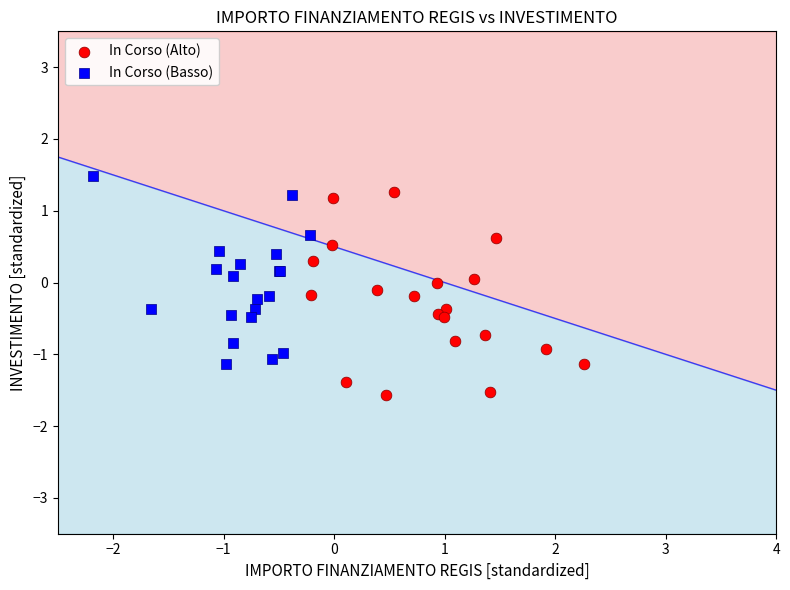

Which series reaches the minimum Y coordinate?

In Corso (Alto)